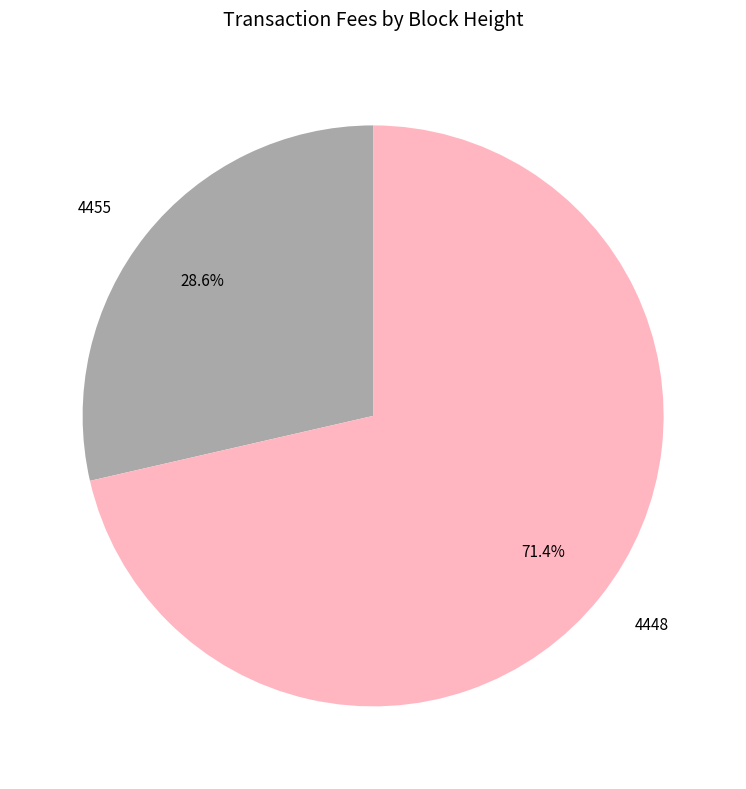

What percentage is NOT represented by 4448?

28.6%